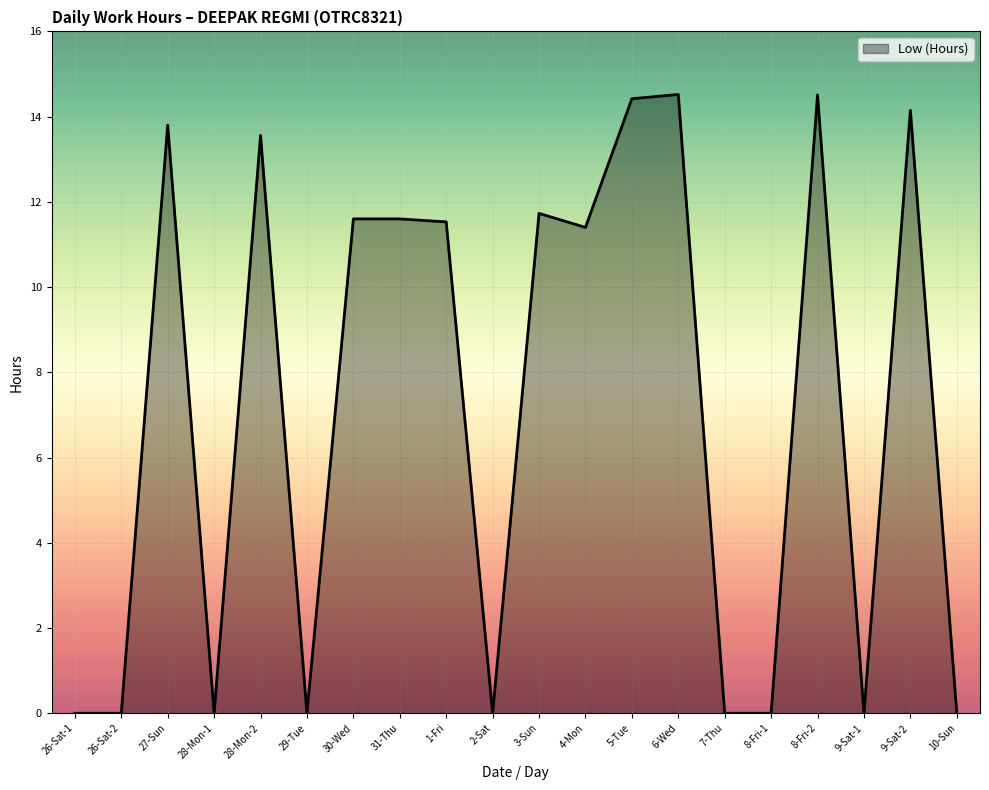

What is the change in value from 26-Sat-1 to 6-Wed?

+14.5